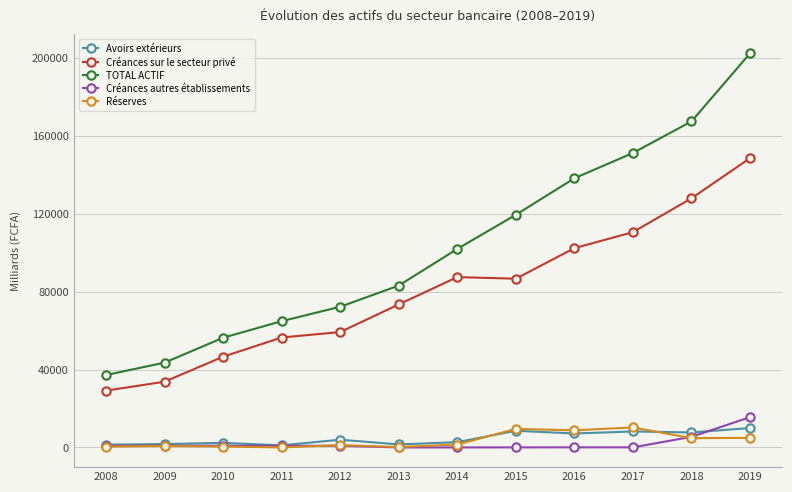

Is it true that Réserves equals 4902.2 at 2019?

True